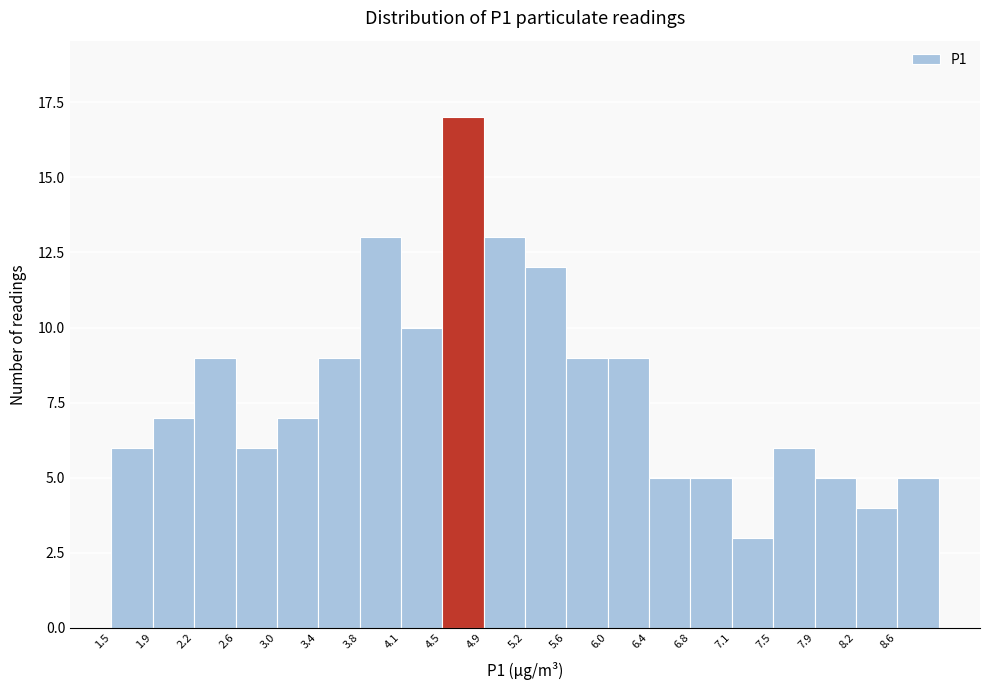

How tall is the bar that spans 2.250 to 2.625 on the x-axis? Neither the bar edges nor the heights are printed on the chart, so give them approximately, as read against the axes.

9